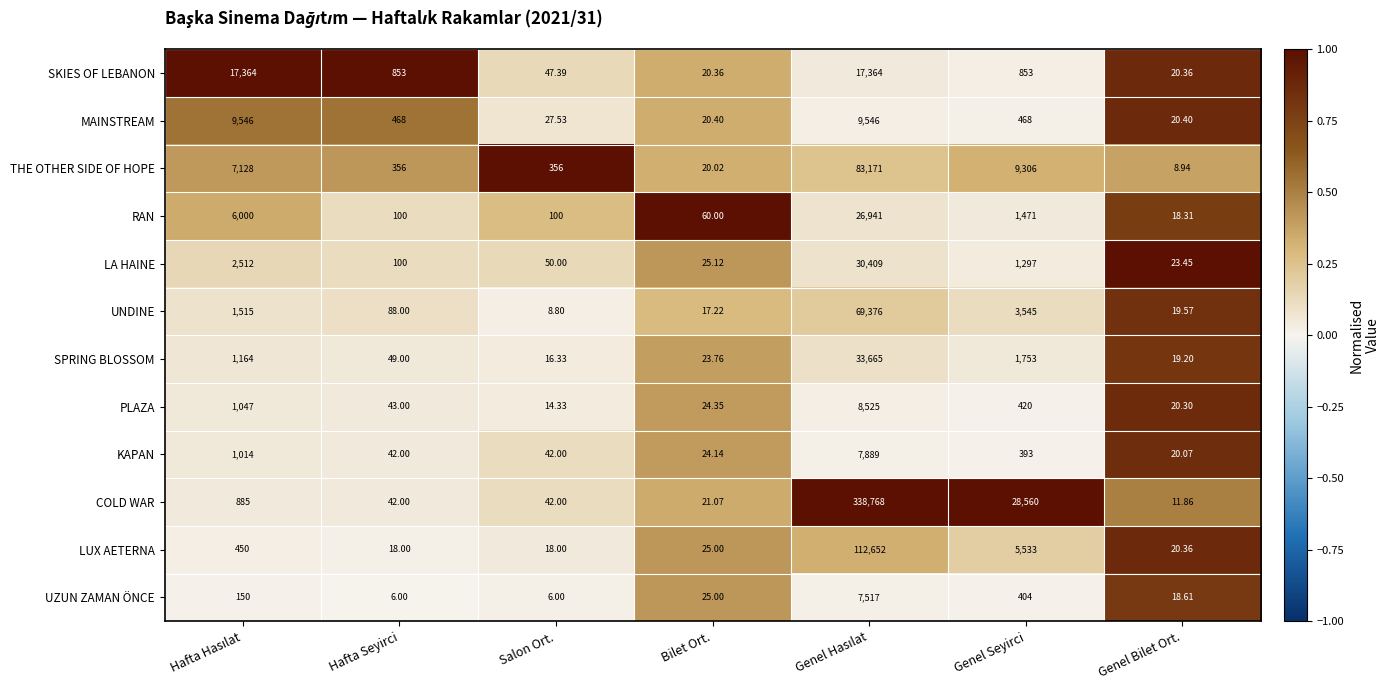

Is the value of THE OTHER SIDE OF HOPE at Genel Seyirci greater than the value of LUX AETERNA at Bilet Ort.?

Yes